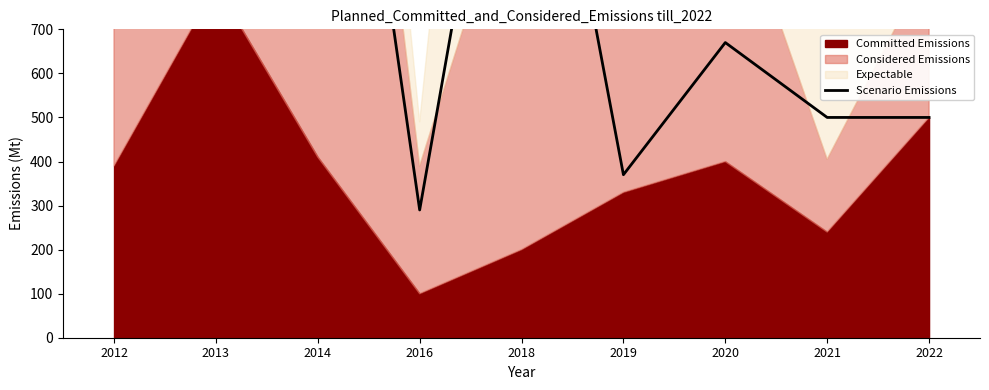

Reading left to right, extract all data points from this chart.

1400	1000	1900	290	1600	370	670	500	500